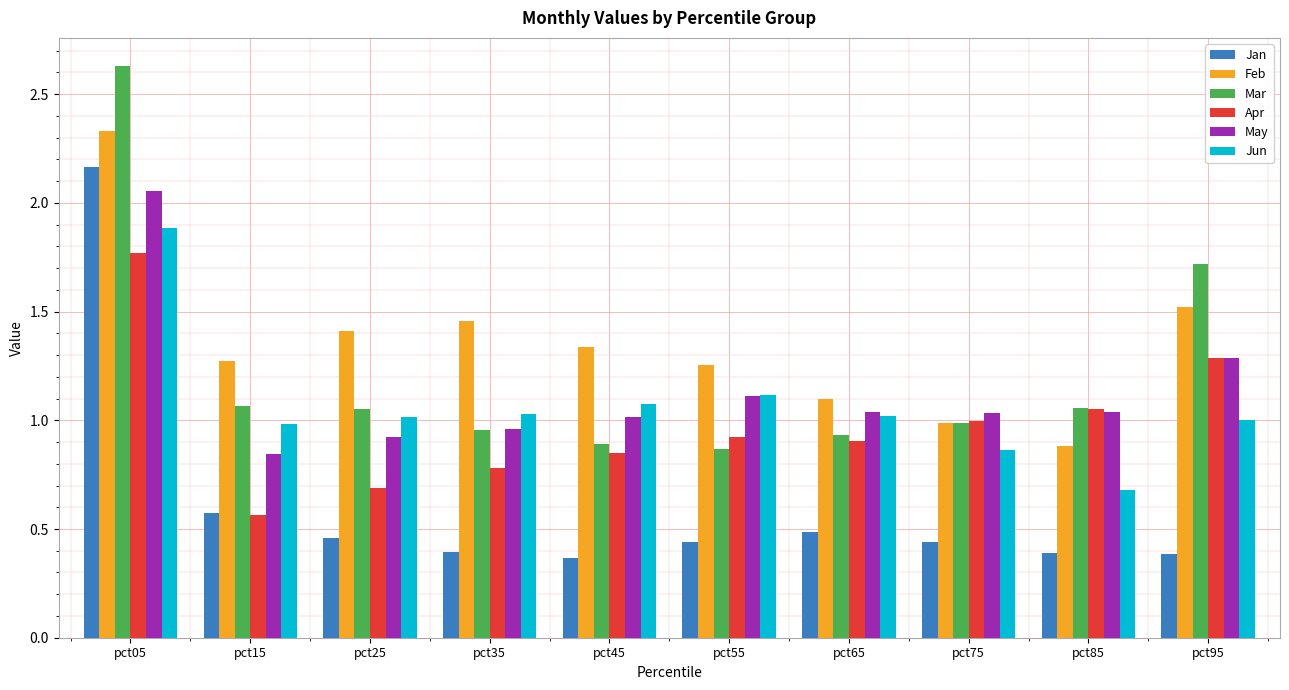

At which label does Apr reach its minimum?

pct15